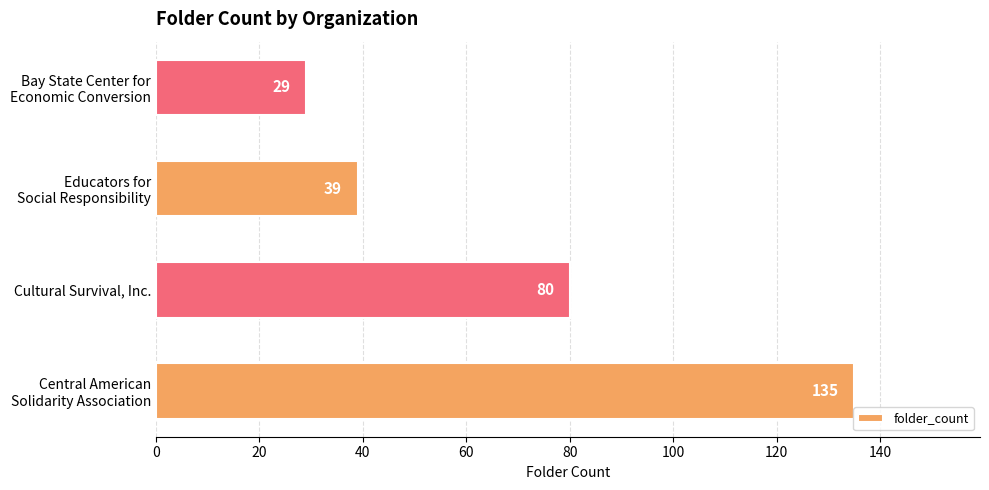

What is the difference between the second highest and second lowest values?

41